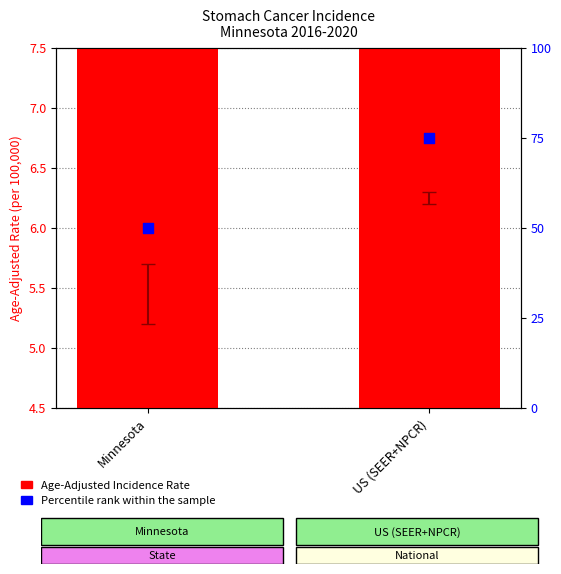

Is the value of Age-Adjusted Incidence Rate at Minnesota greater than the value of Percentile rank within the sample at US (SEER+NPCR)?

No